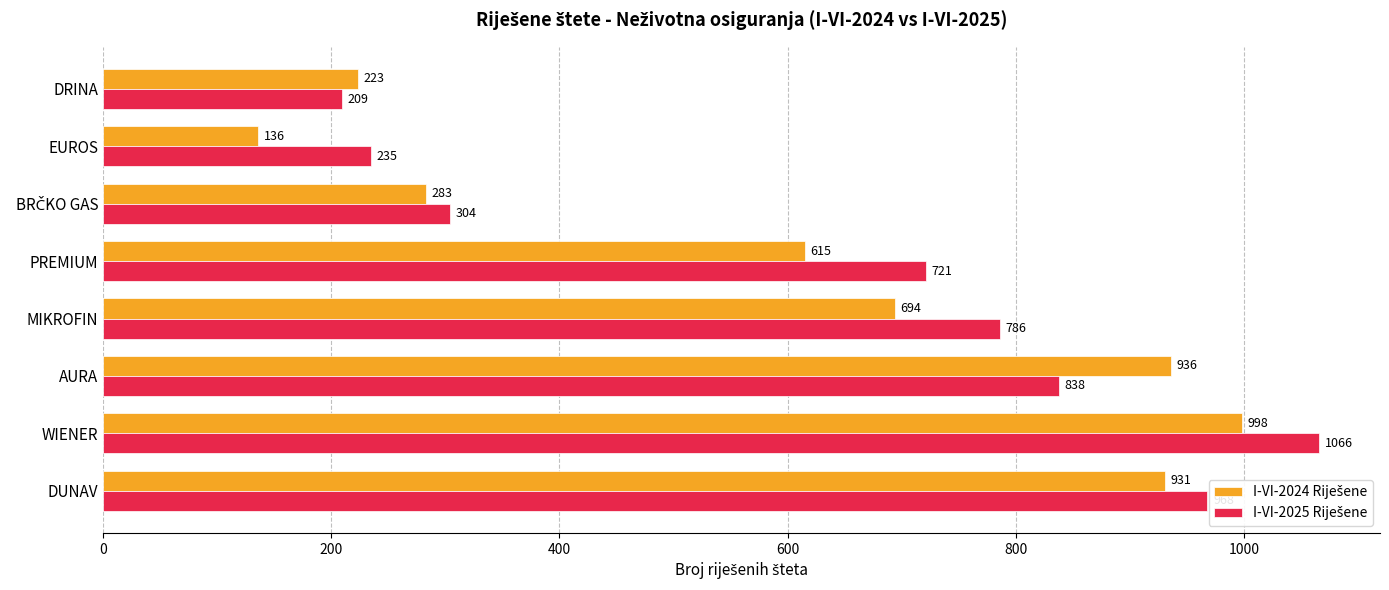

What is the difference between the highest and lowest values at DUNAV?

37